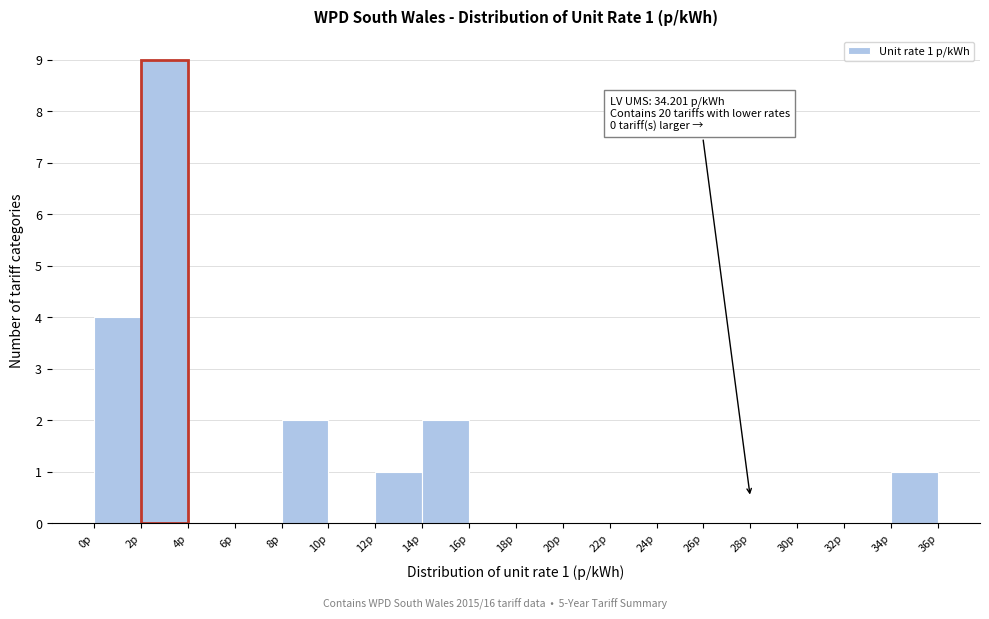

Over which range of the x-axis is the bar tallest?

2 to 4